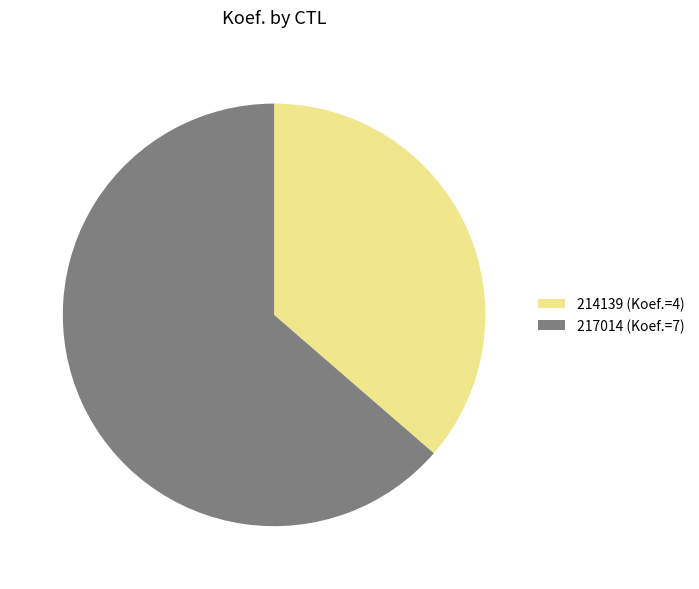

Which slice is the smallest?

214139